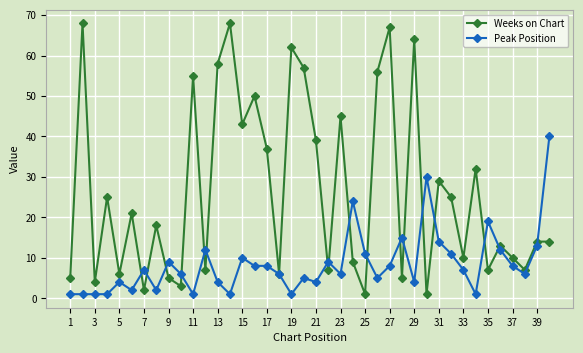

True or false: Peak Position has more than 1 points higher than both neighbors.

True